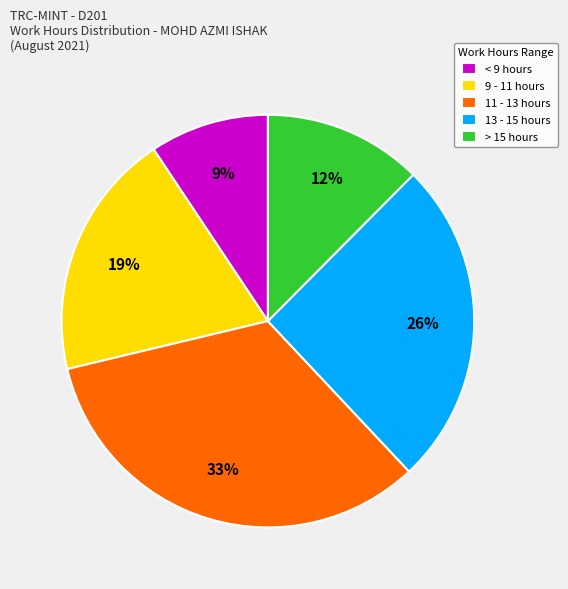

The 11 - 13 hours slice represents 33% of the pie. True or false?

True